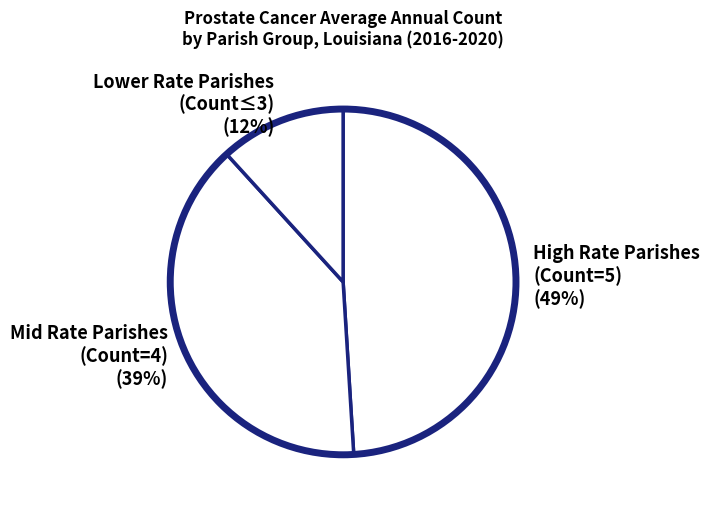

Which category has the biggest portion of the pie?

High Rate Parishes (Count=5) (49%)